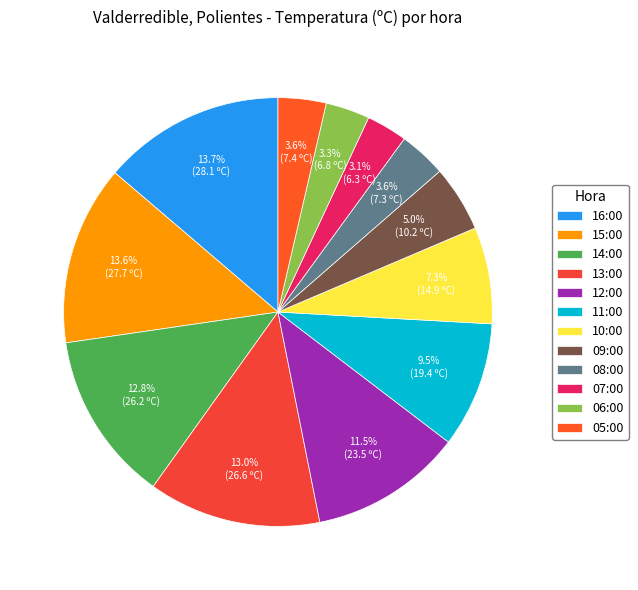

Count the number of slices in the pie.

12